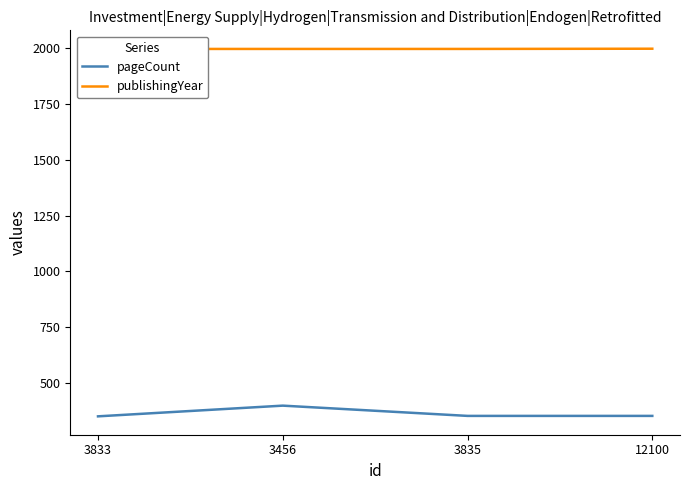

What is the sum of all pageCount values?

1452